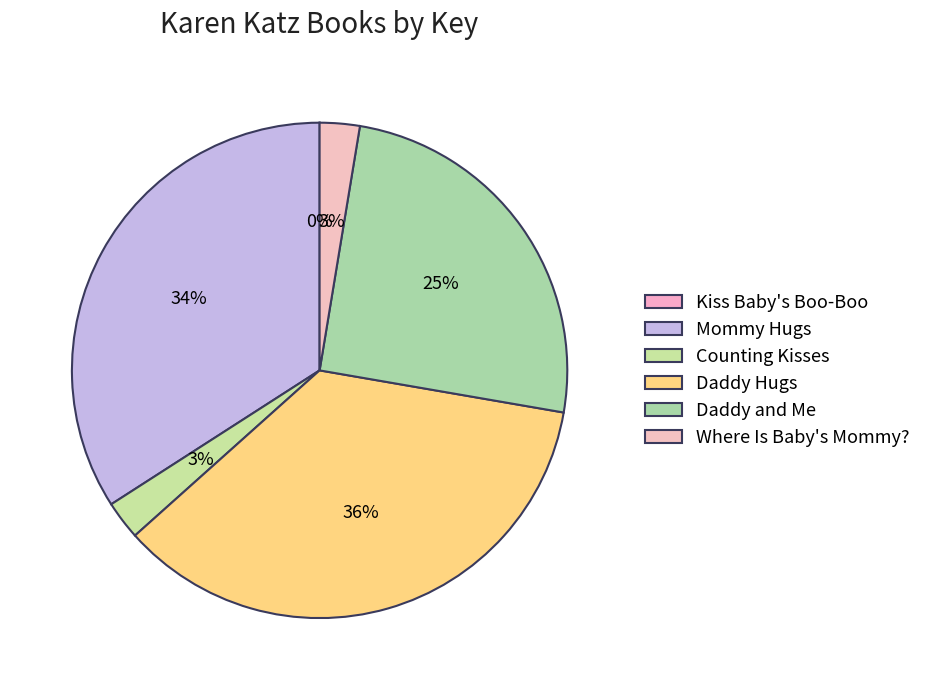

To the nearest percent, what portion does Counting Kisses represent?

3%